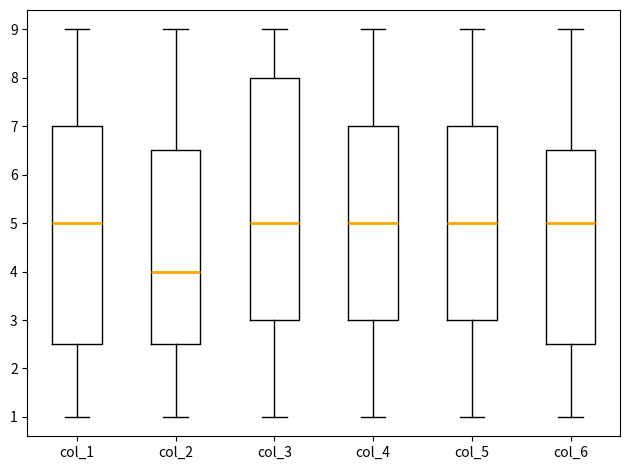

Which box has the lowest median line?

col_2